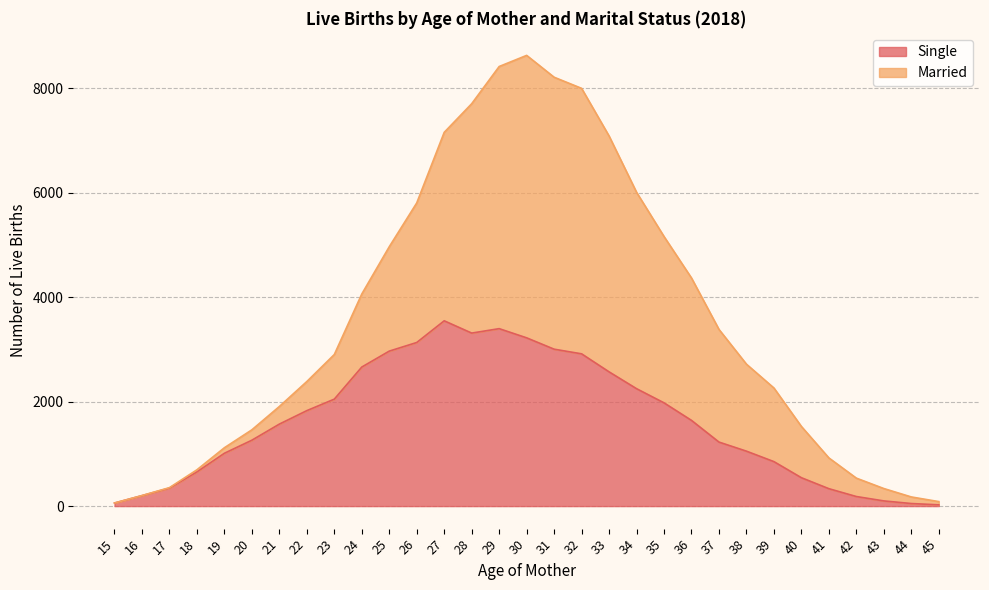

True or false: the data shows 4089 at 24.

False